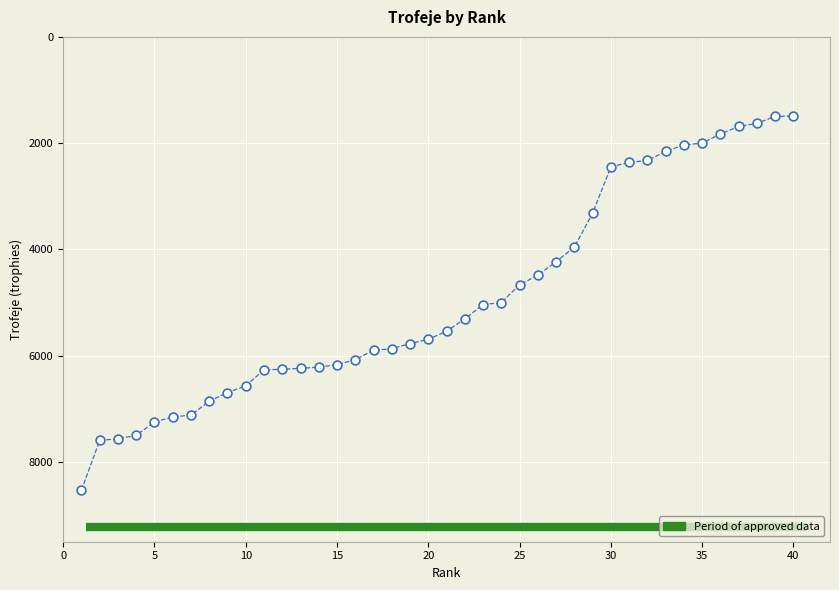

What is the range of Y values (max minus min)?

7040